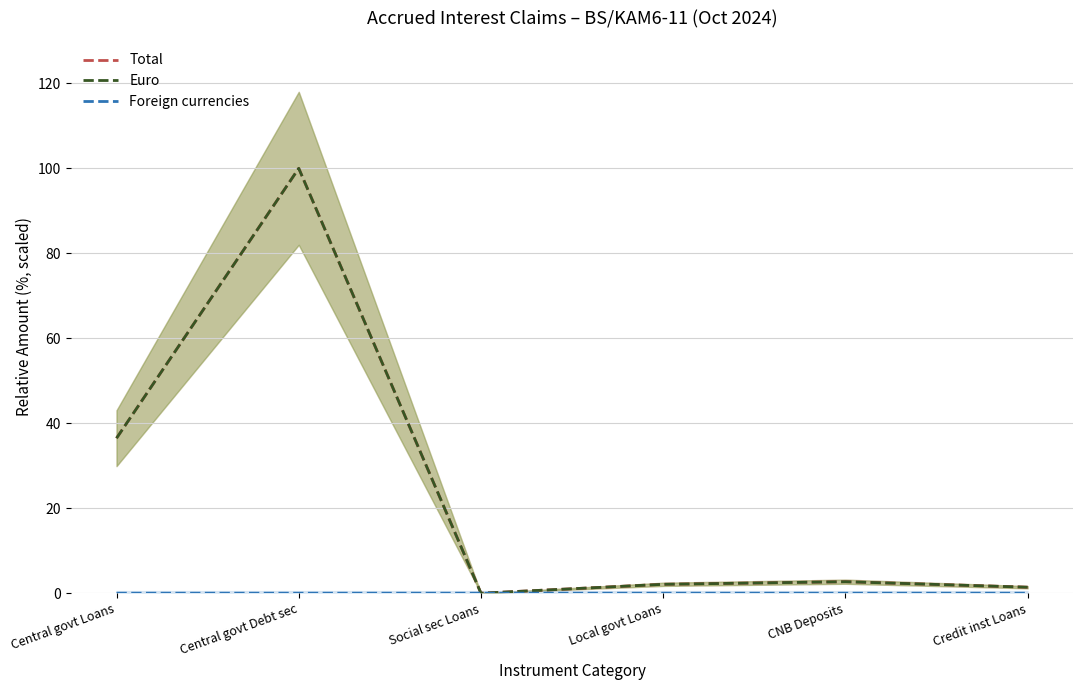

Rank the categories by Euro value from highest to lowest.

Central govt Debt sec, Central govt Loans, CNB Deposits, Local govt Loans, Credit inst Loans, Social sec Loans